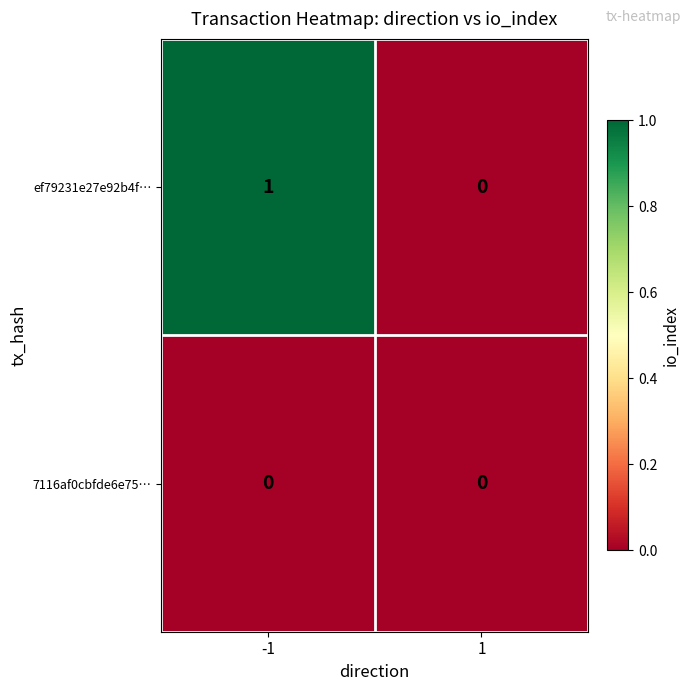

Between -1 and 1, which series saw the biggest shift?

ef79231e27e92b4f…